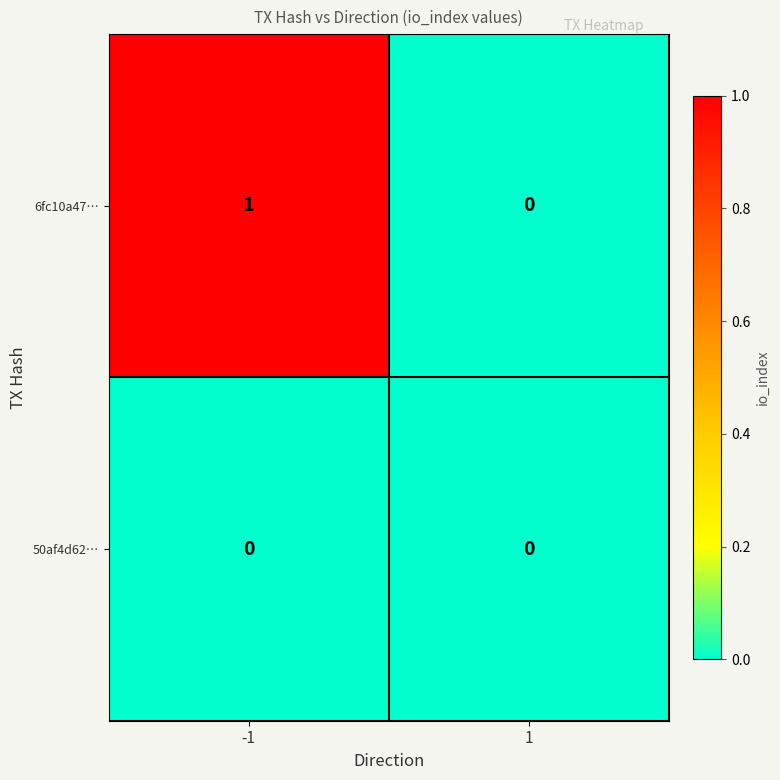

List the series in order of their overall mean, highest first.

6fc10a47…, 50af4d62…